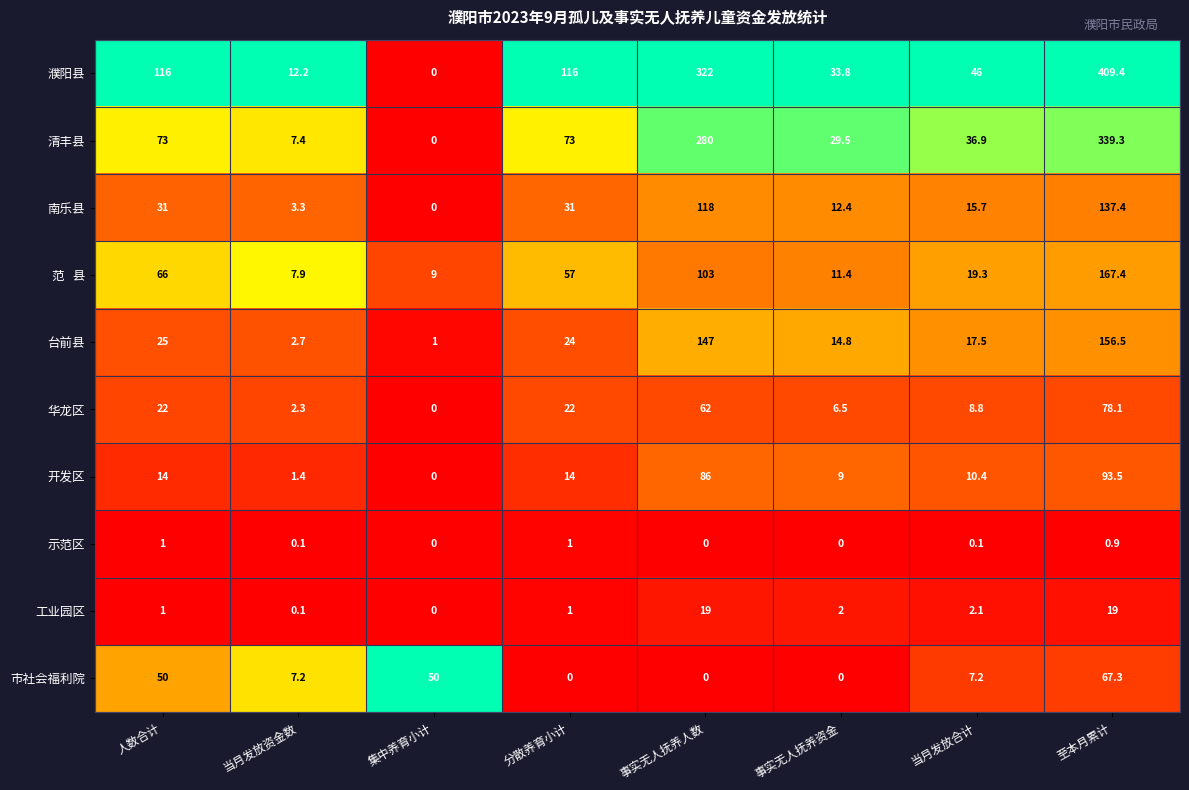

Which series has the largest total across all categories?

濮阳县